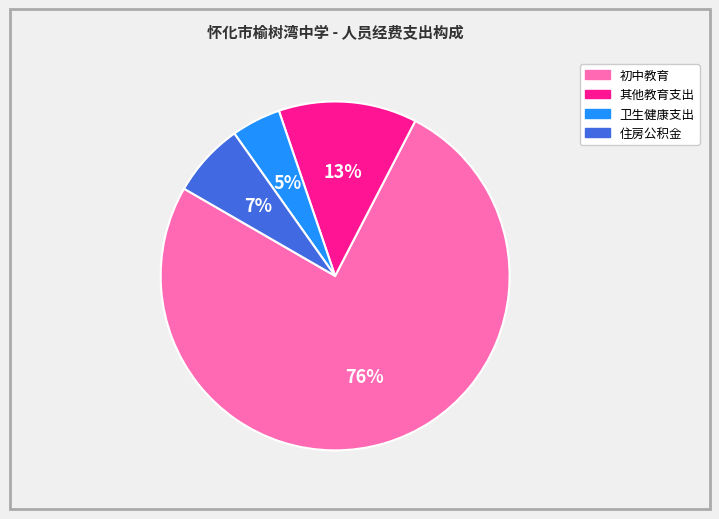

To the nearest percent, what is the combined percentage of 初中教育 and 卫生健康支出?

80%